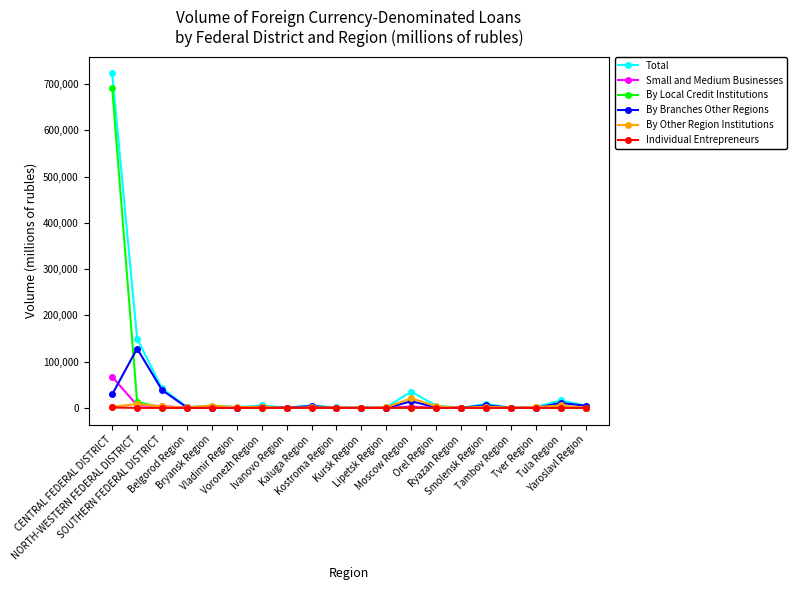

How many lines are shown in the chart?

6